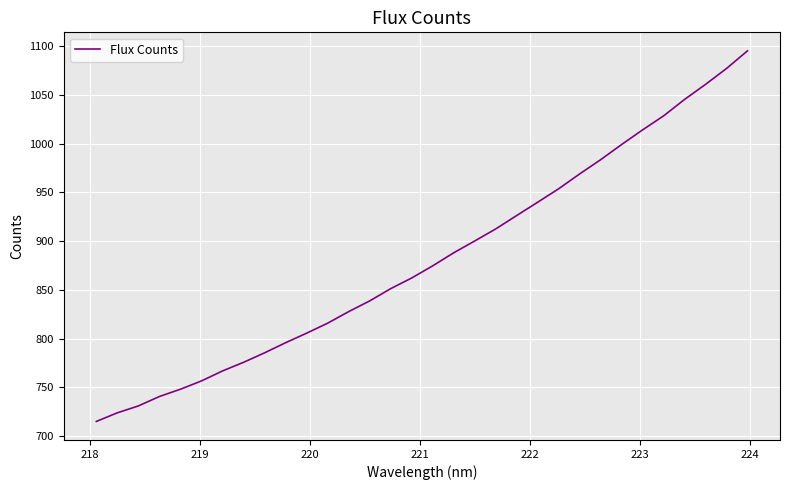

What is the minimum value shown in the chart?

715.0